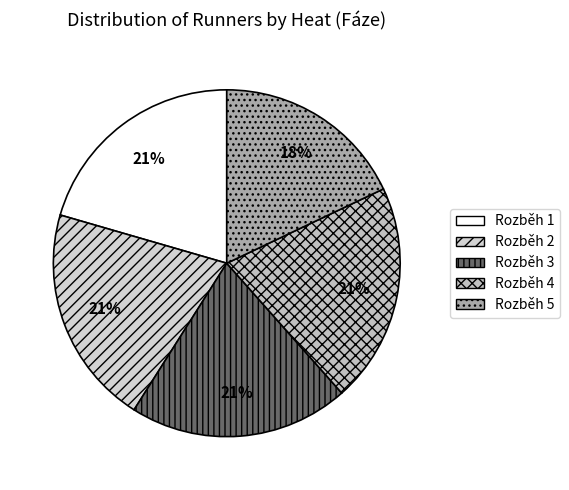

How many slices are in this pie chart?

5